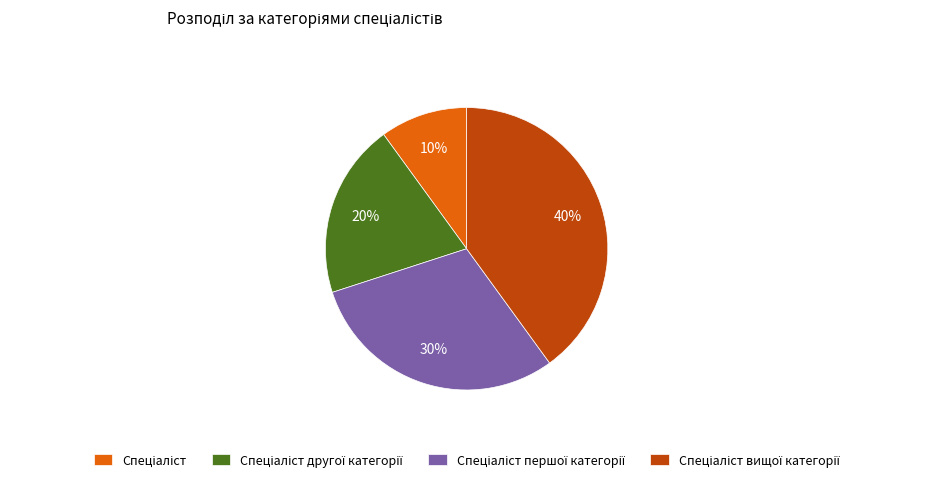

How many slices are in this pie chart?

4